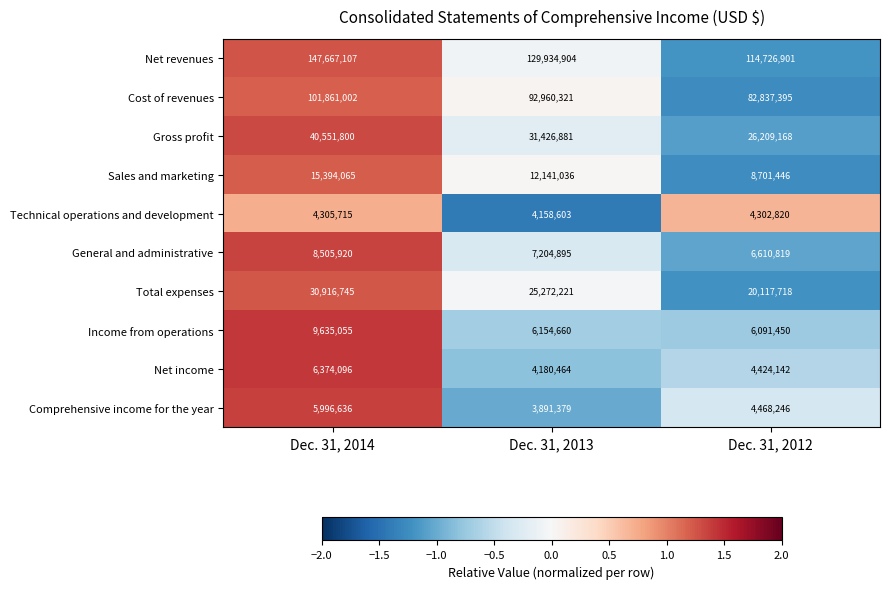

The Total expenses series shows 35785559 at Dec. 31, 2012. True or false?

False